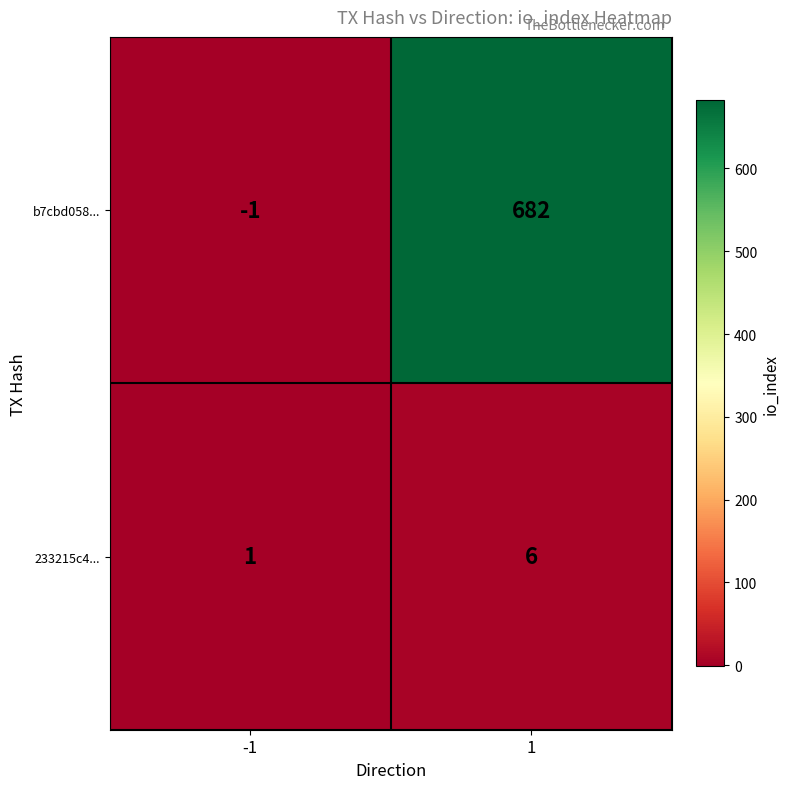

What is the highest value of the 233215c4... series?

6